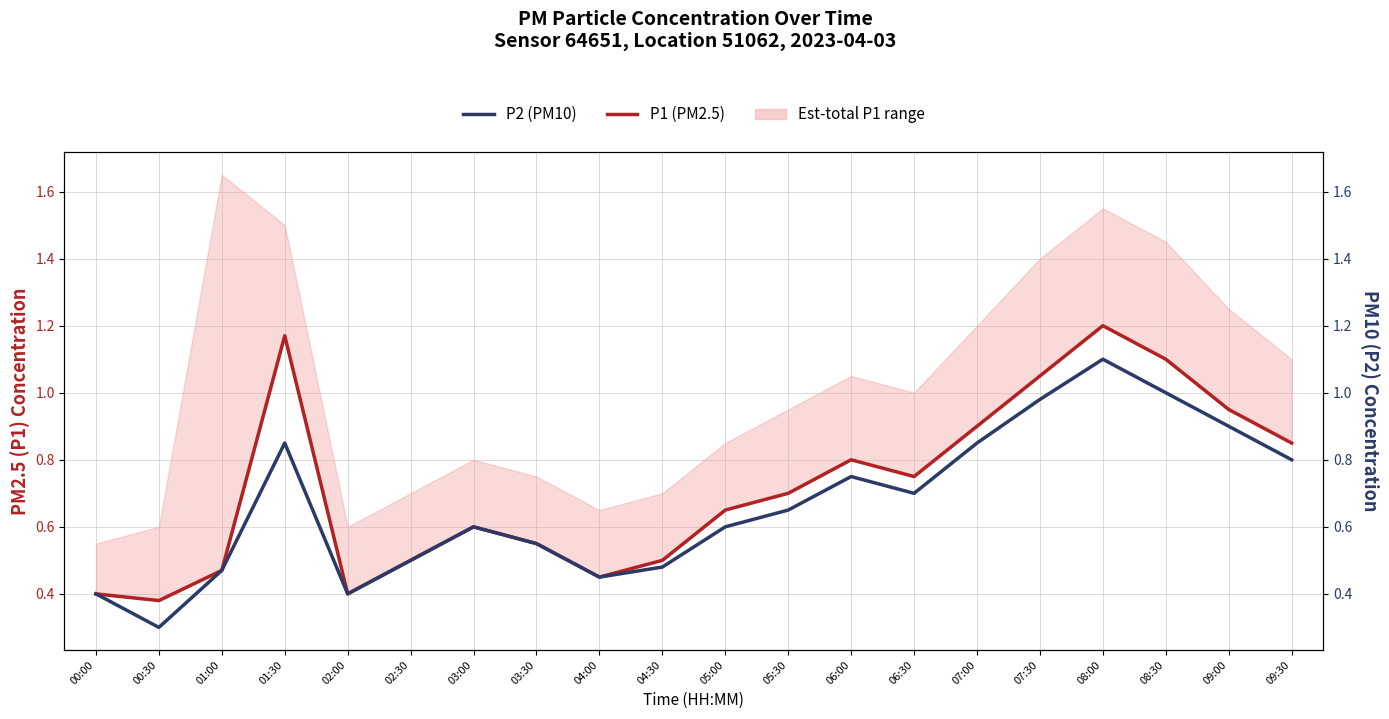

Is it true that P2 (PM10) equals 0.9 at 09:00?

True